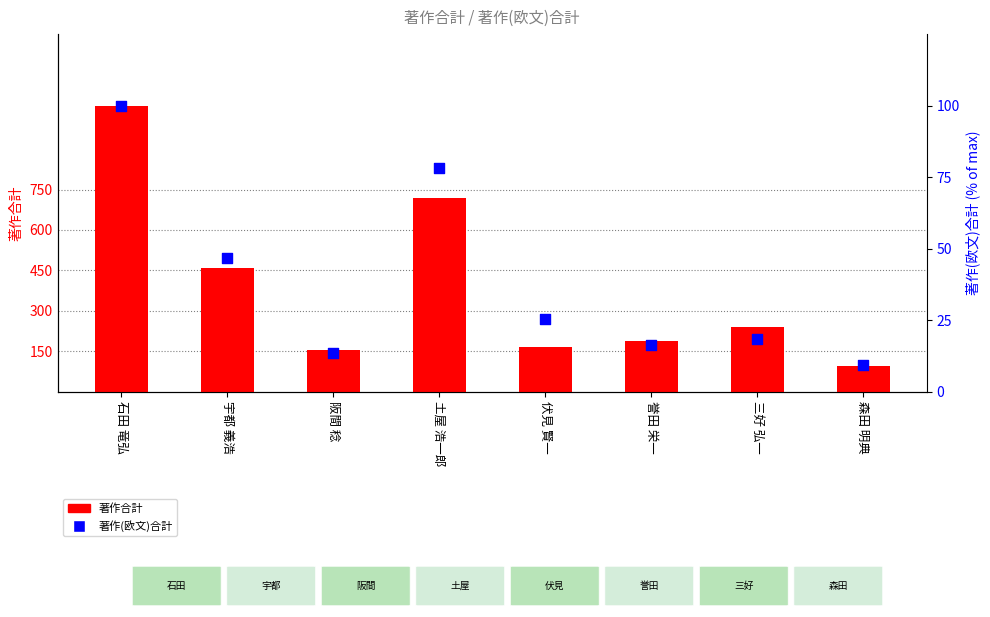

What are all the series names shown in the legend?

著作合計, 著作(欧文)合計